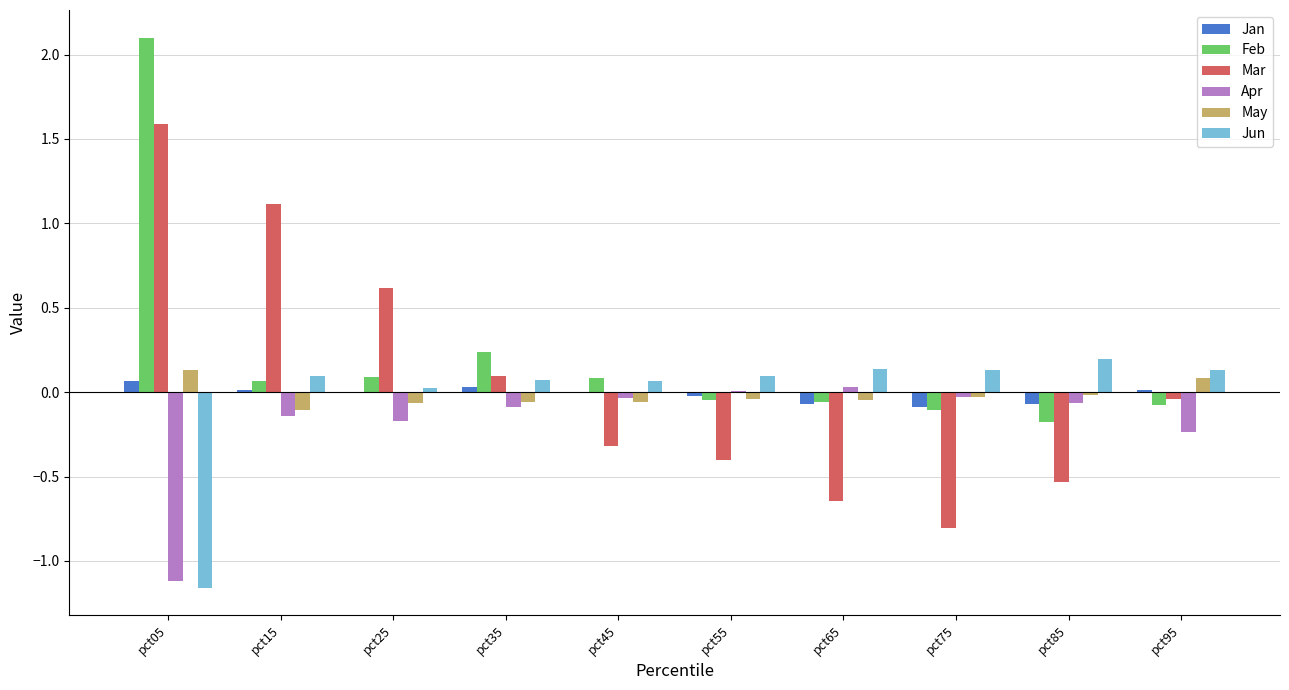

What is the sum of all Feb values?

2.1